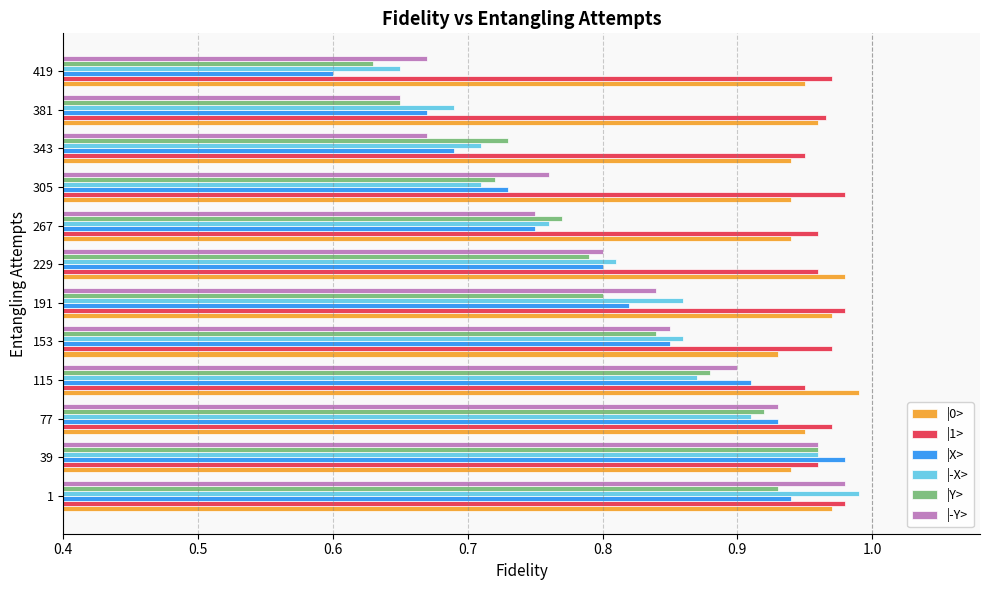

At how many categories does at least one series exceed 0?

12